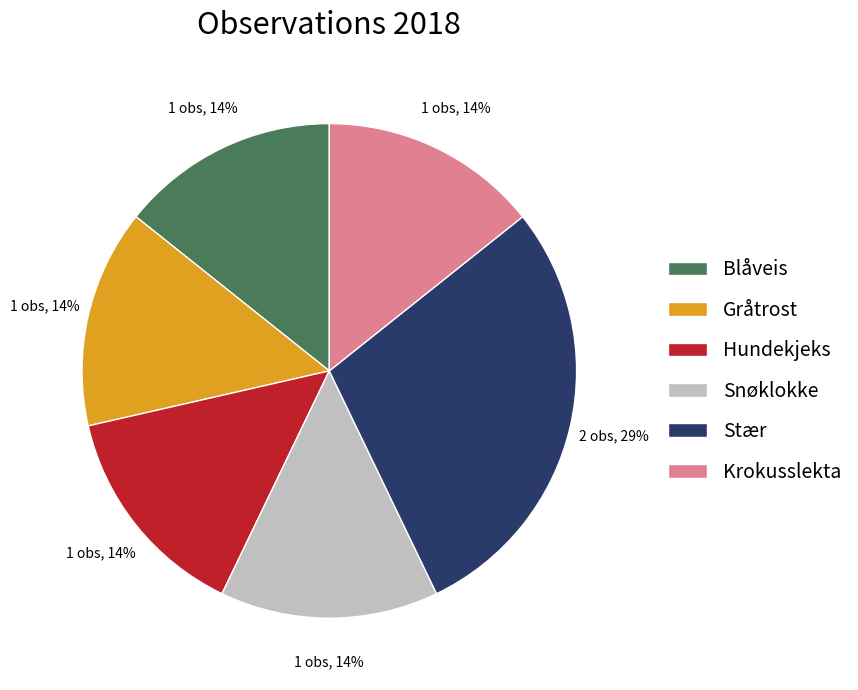

Combined, do Blåveis and Krokusslekta account for over 50%?

No